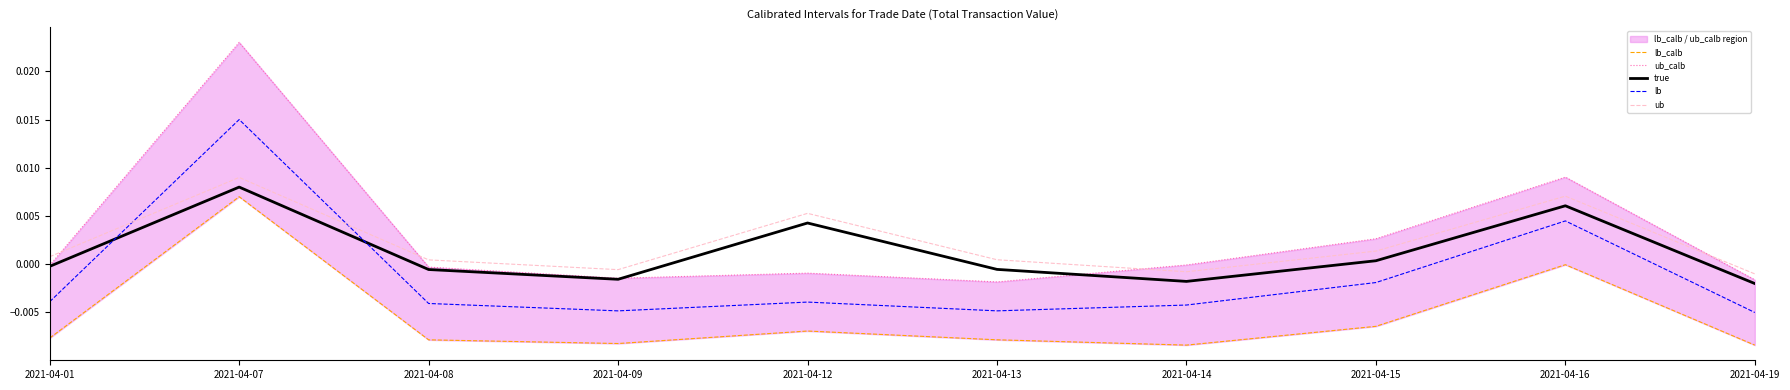

Does the chart display data point markers on the line(s)?

No